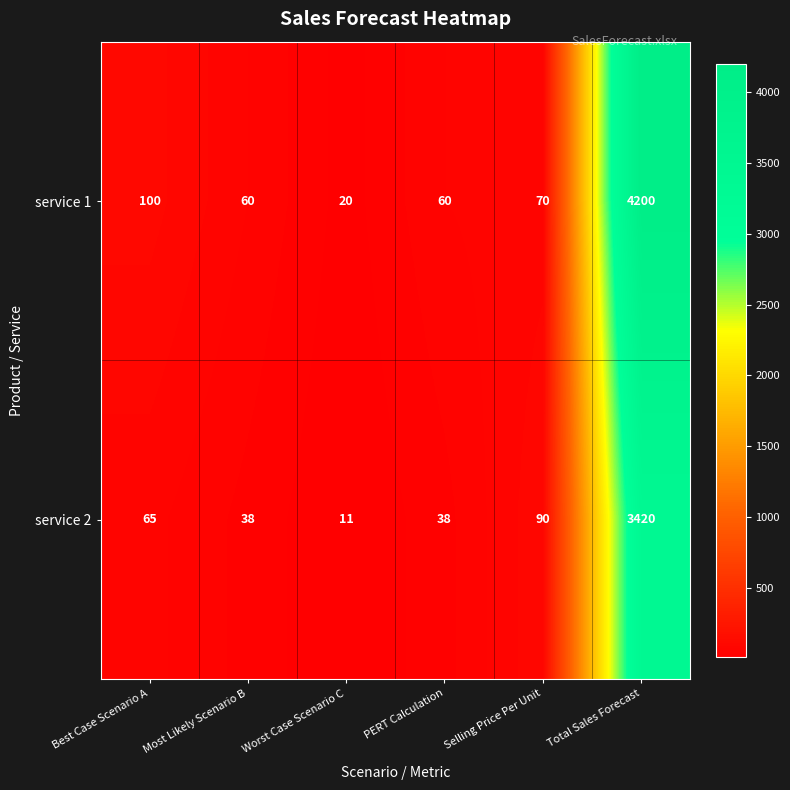

Rank the series by their average value, from highest to lowest.

service 1, service 2